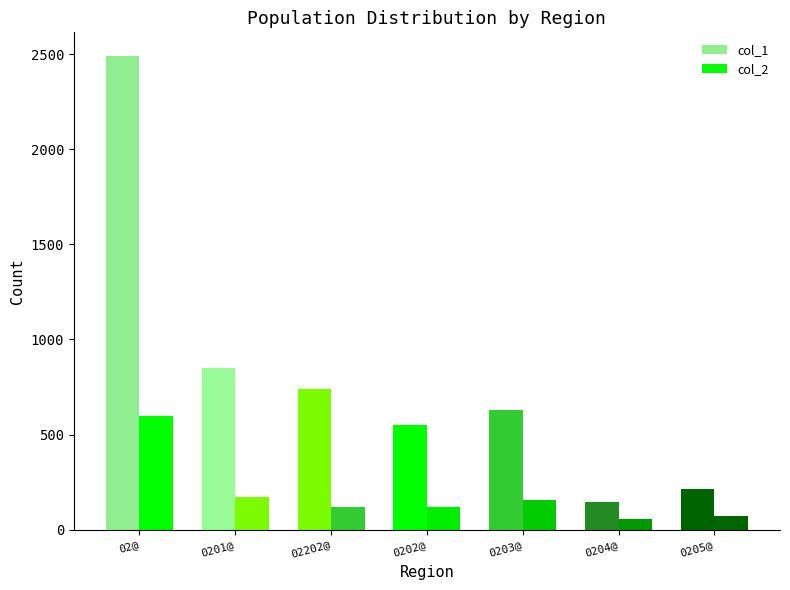

Rank the series by their maximum value, from highest to lowest.

col_1, col_2